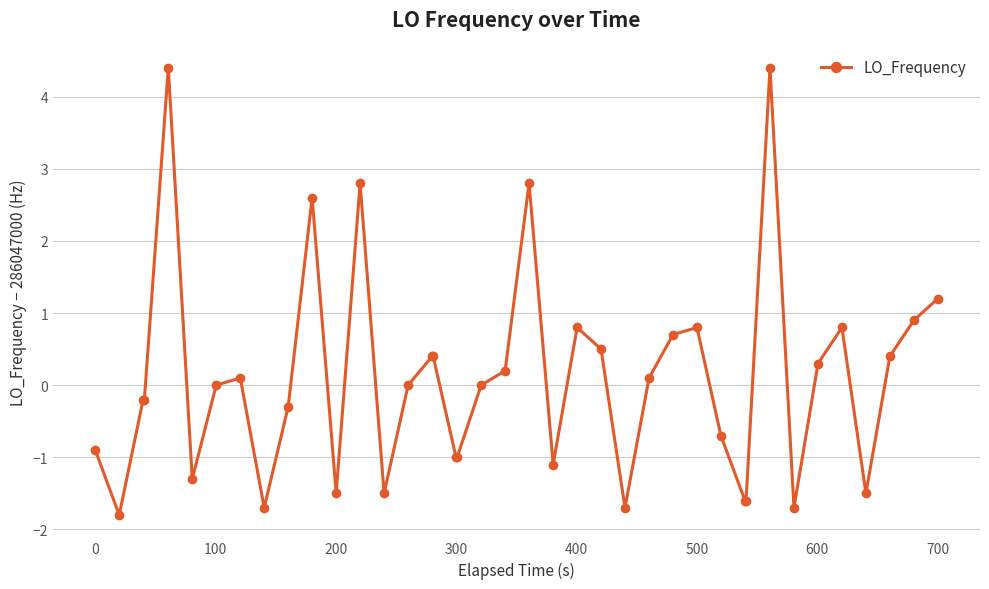

What is the difference between the second highest and minimum values?

6.2